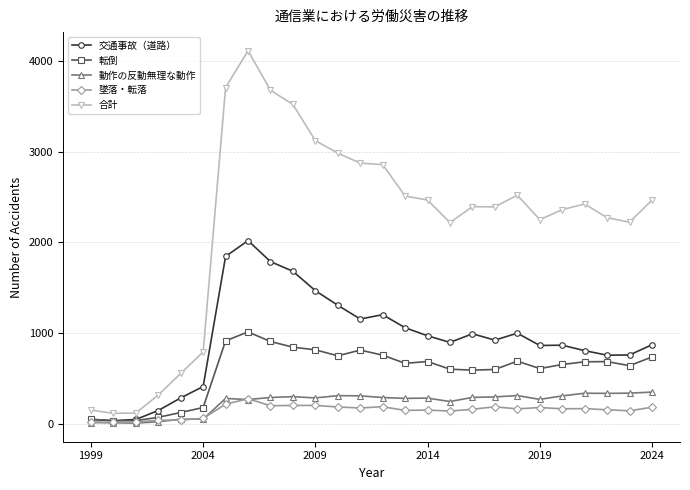

True or false: 墜落・転落 has more than 0 points higher than both neighbors.

True